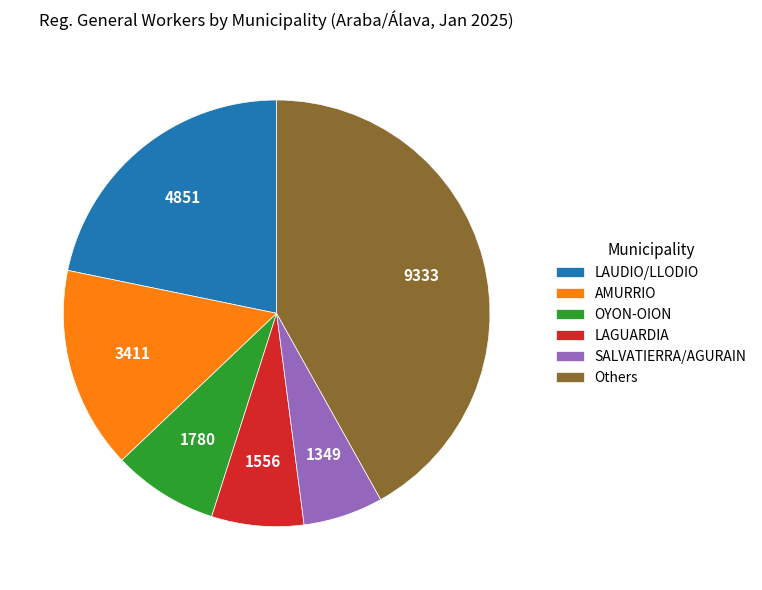

Is the sum of Others and LAGUARDIA greater than half?

No